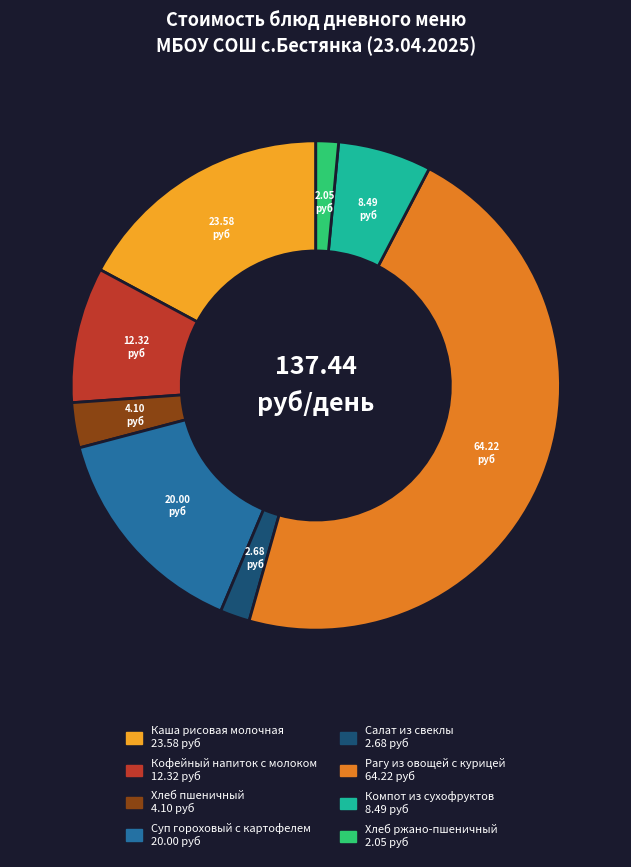

Is there any slice that represents more than half of the pie?

No